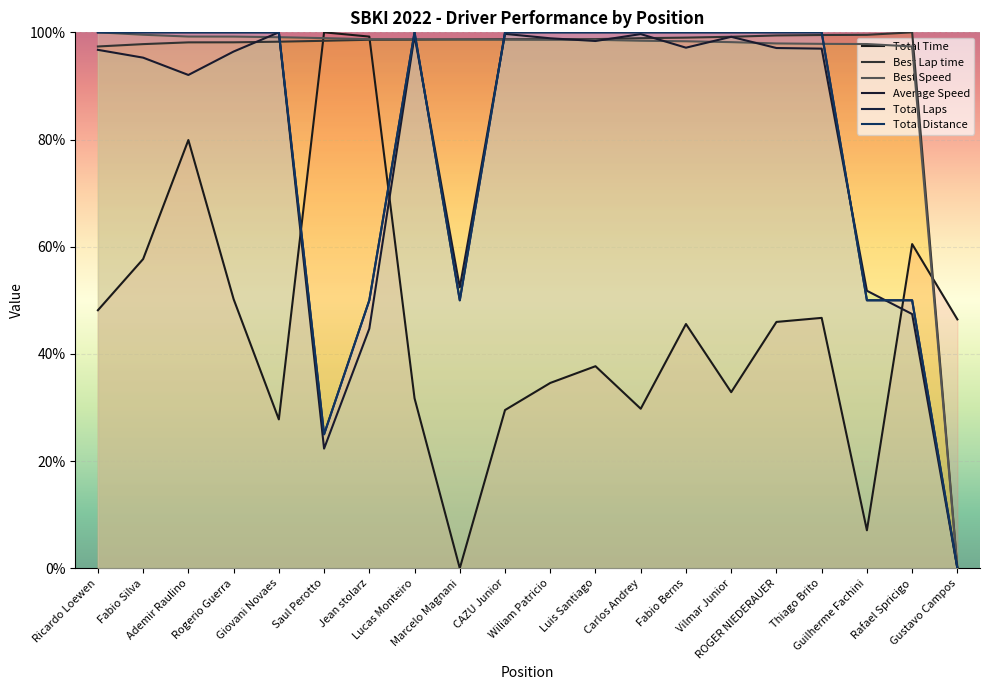

True or false: Average Speed and Best Speed intersect in this chart.

True